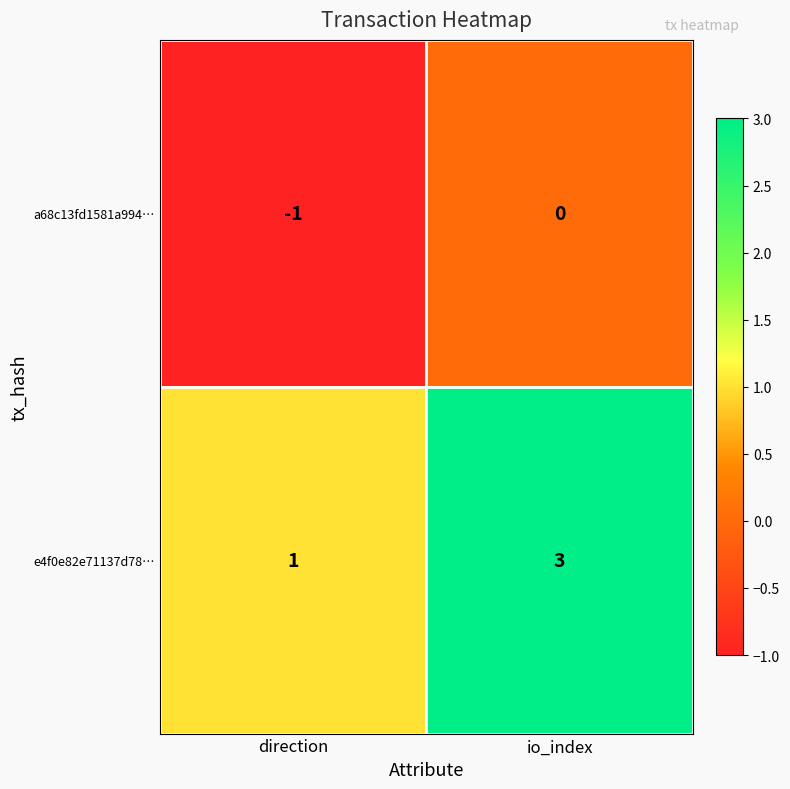

Reading right to left, what are all the values shown in this chart?

a68c13fd1581a994…: 0	-1
e4f0e82e71137d78…: 3	1